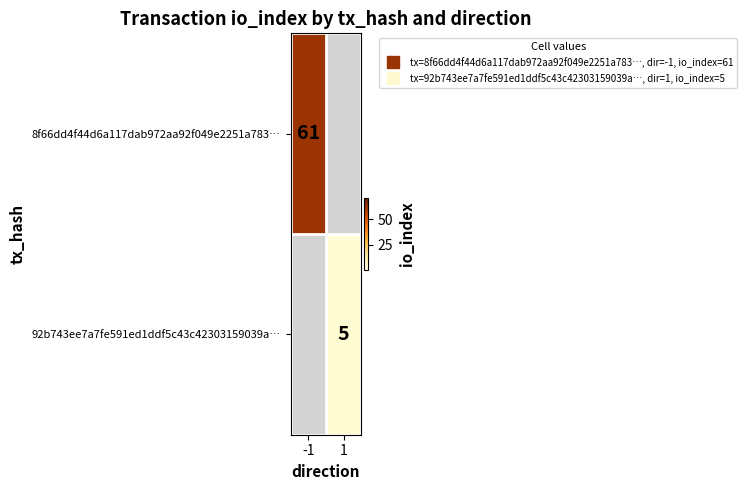

What is the difference between the maximum and minimum values in the 8f66dd4f44d6a117dab972aa92f049e2251a783… series?

61